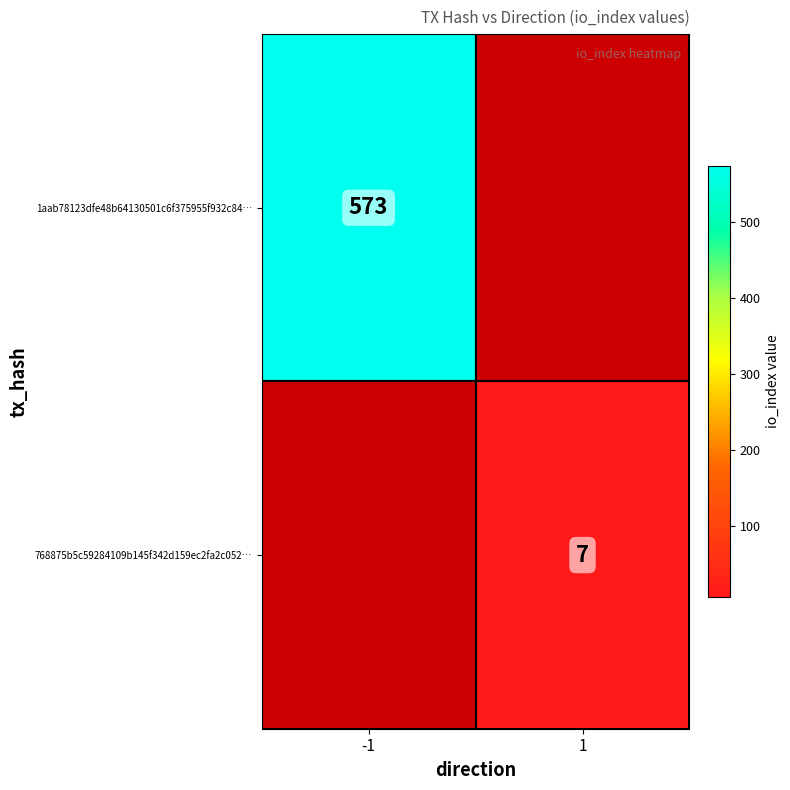

The 768875b5c59284109b145f342d159ec2fa2c052… series shows 2 at 1. True or false?

False